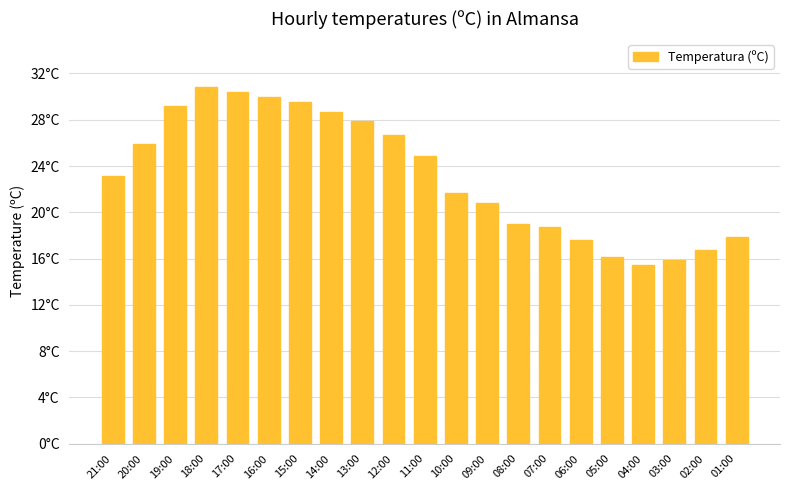

Does the chart contain any negative values?

No